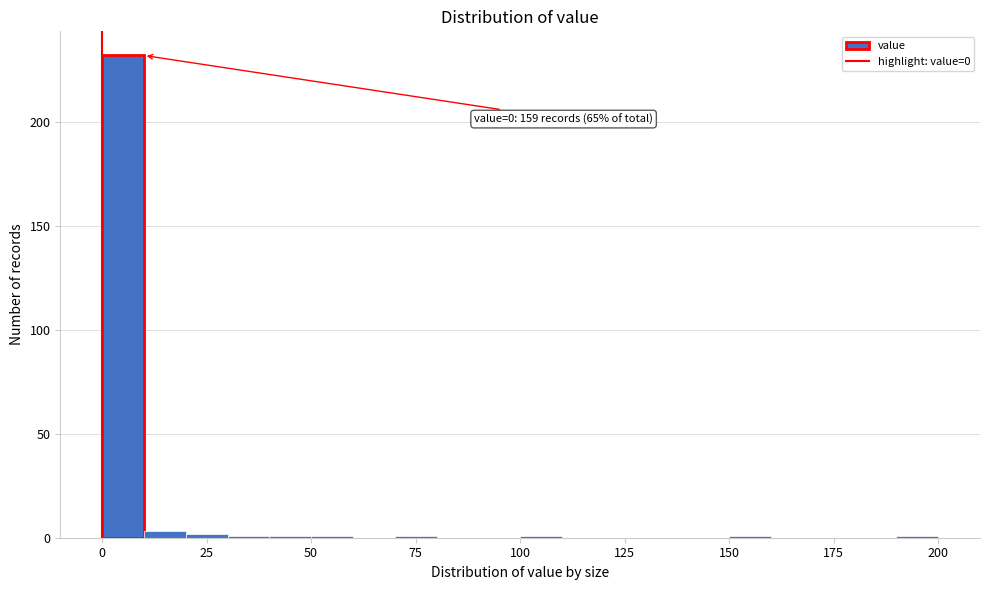

Read against the x-axis, roughly where is the centre of the tallest bar?

5